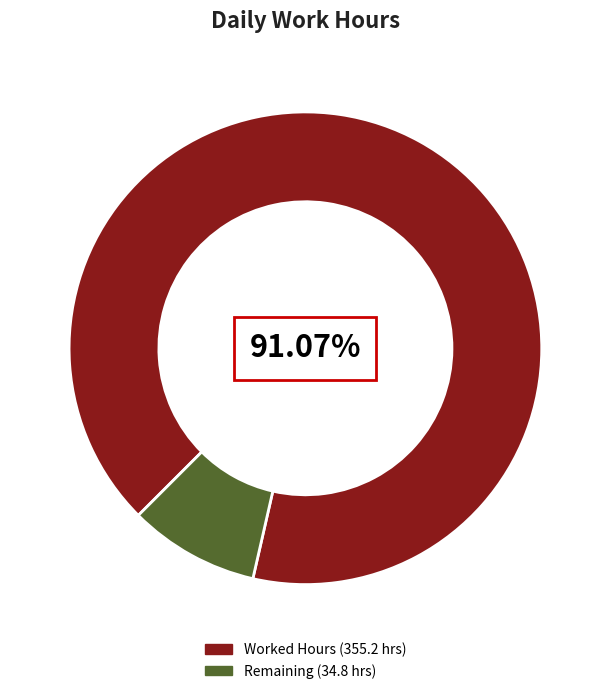

How many segments does this pie chart have?

2